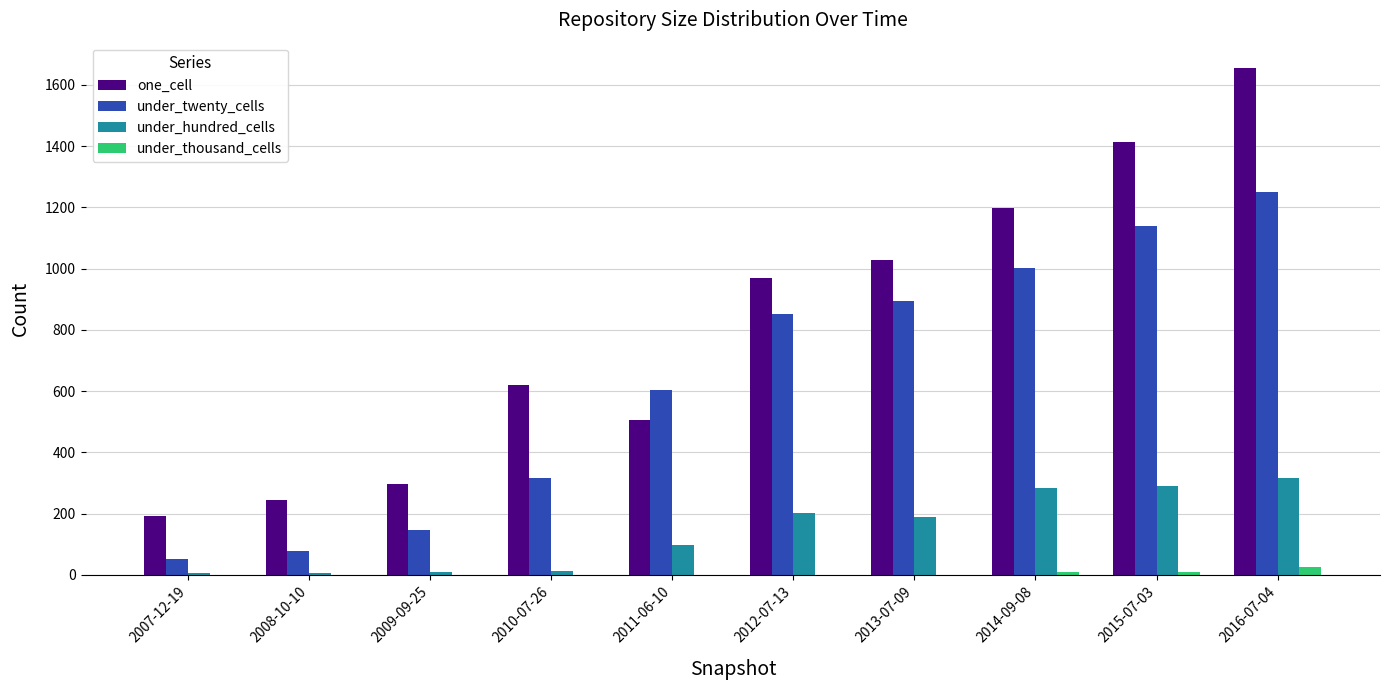

What is the spread (max minus min) of values at 2015-07-03?

1404